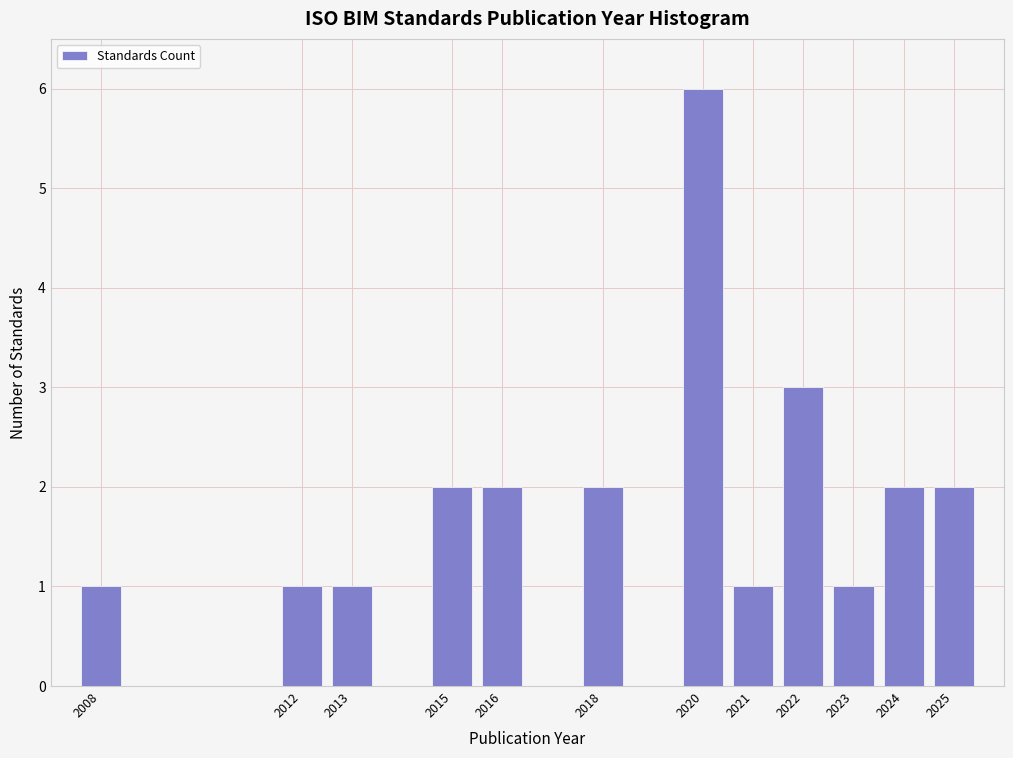

Reading left to right, extract all data points from this chart.

1	1	1	2	2	2	6	1	3	1	2	2